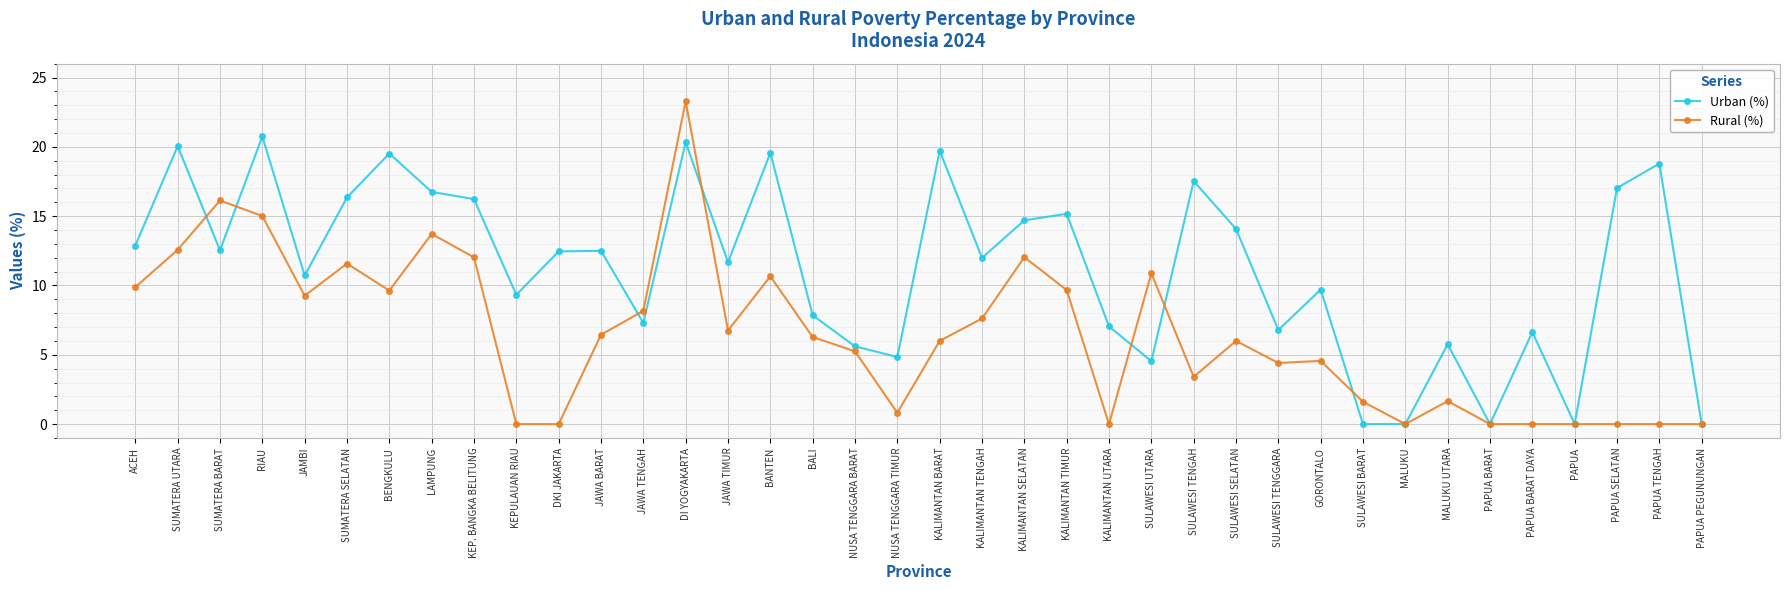

True or false: Rural (%) has more than 1 points higher than both neighbors.

True